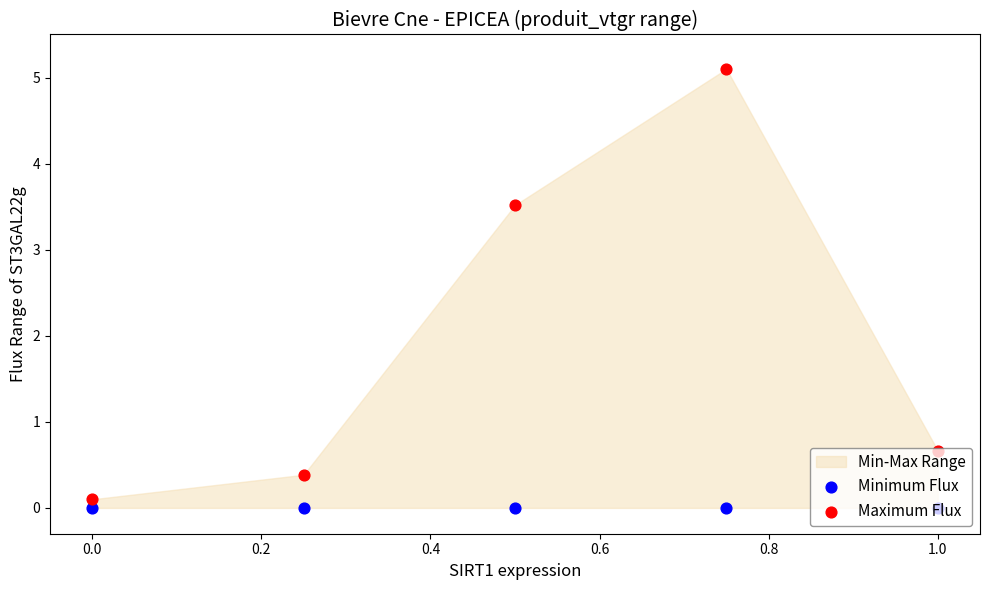

Which series has the largest total across all categories?

Maximum Flux